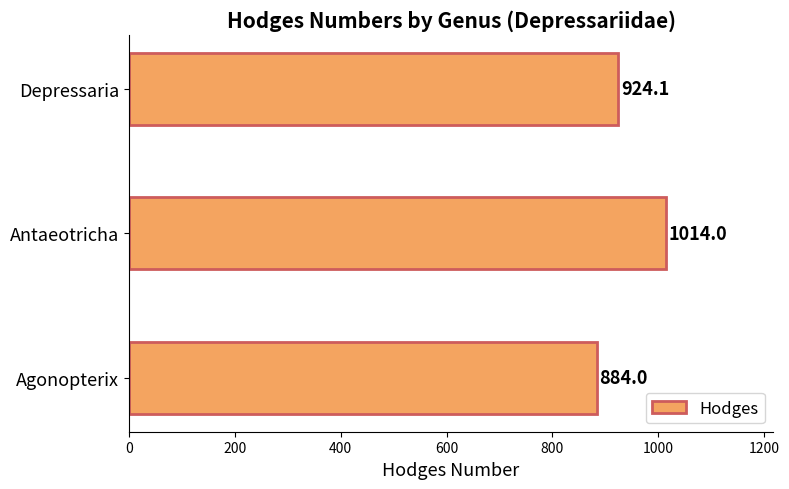

What is the sum of all values?

2822.1